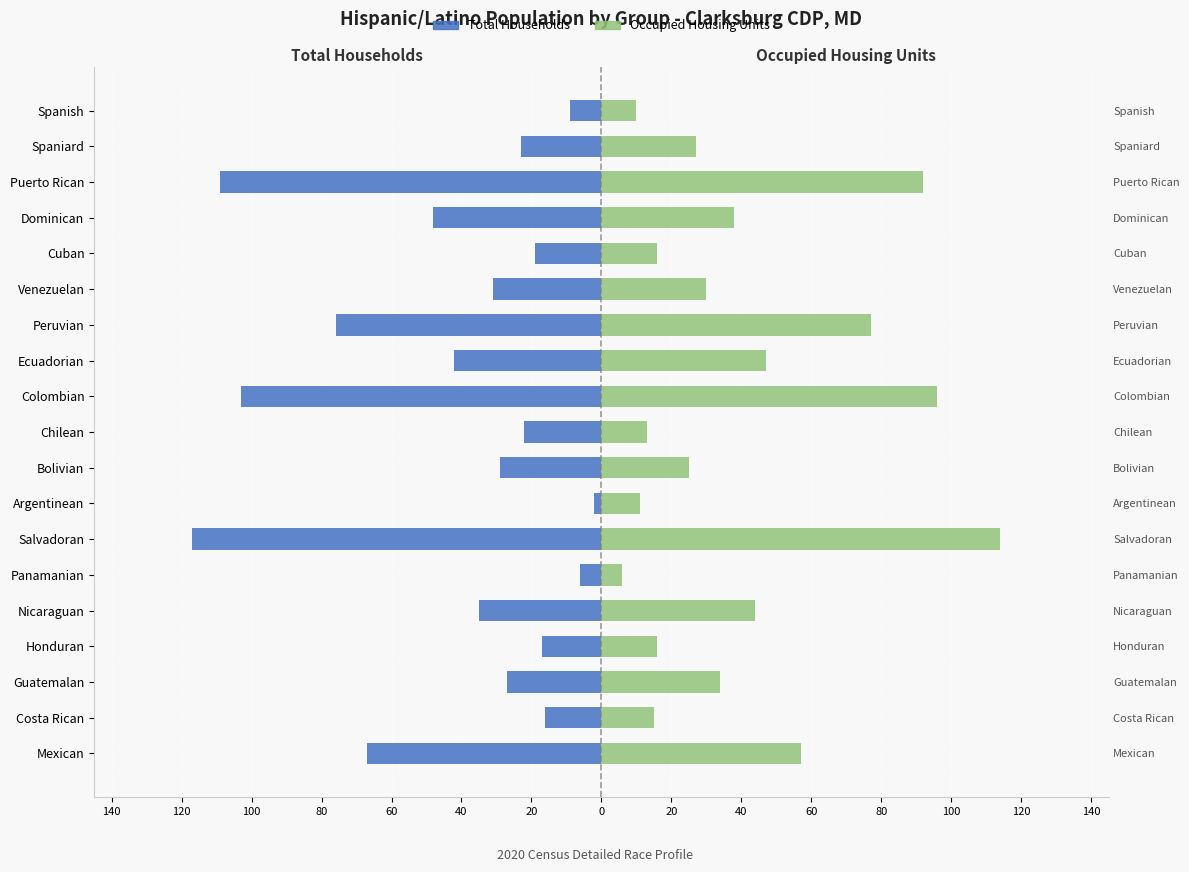

What is the difference between the maximum and minimum values in the Occupied Housing Units series?

108